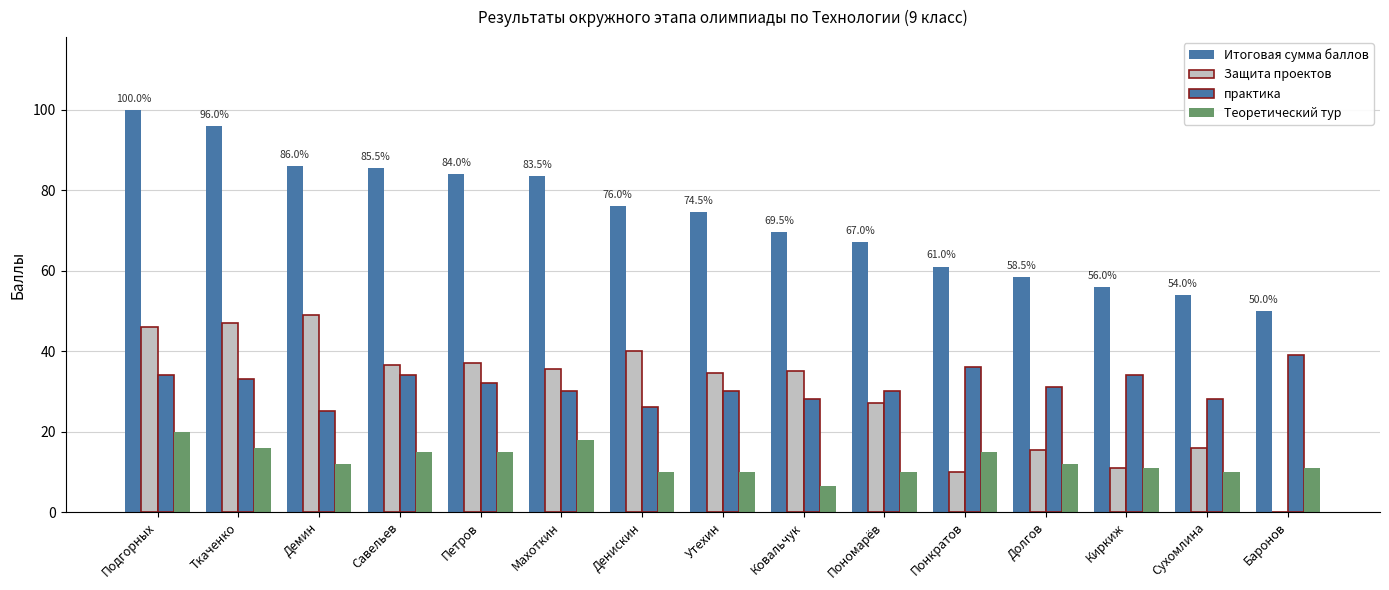

What is the average value of the Теоретический тур series?

12.8